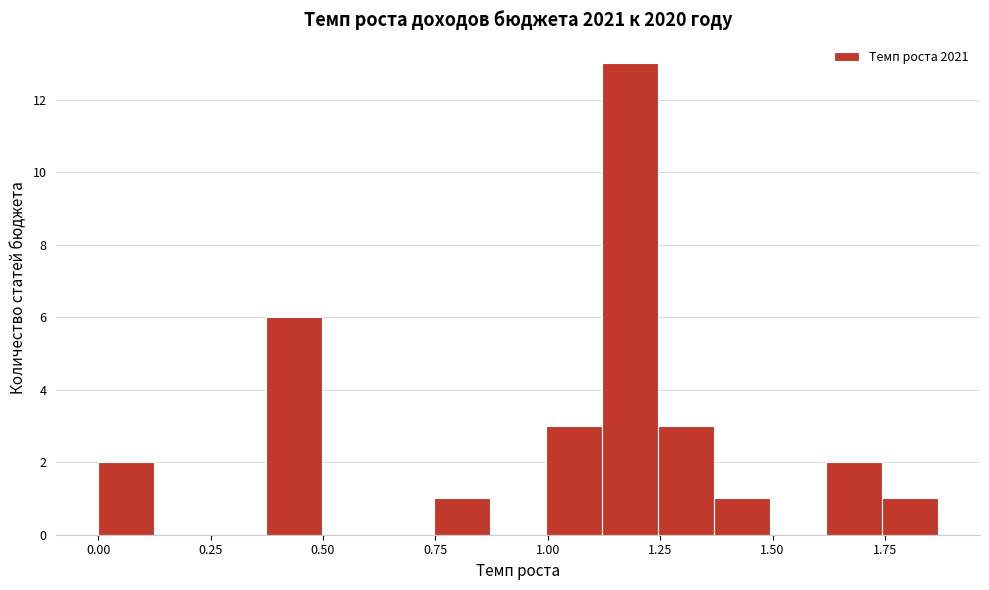

Read against the x-axis, roughly where is the centre of the tallest bar?

1.20